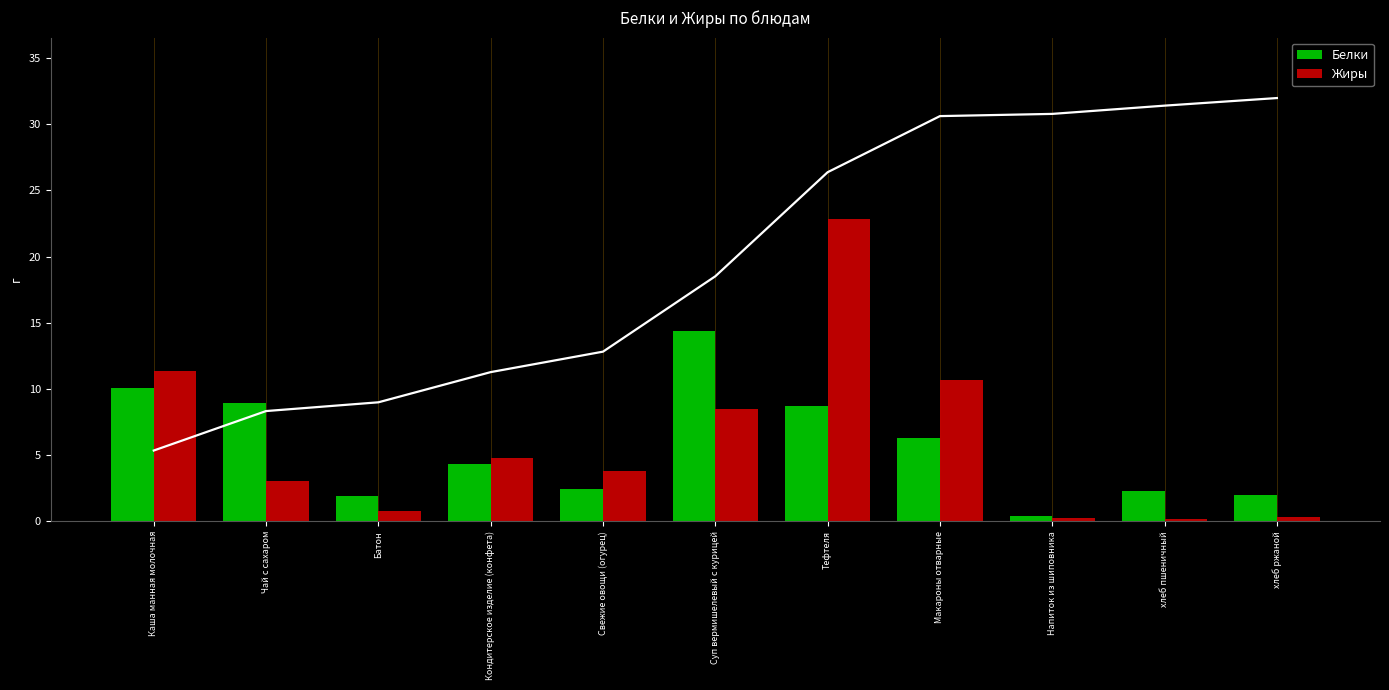

Which series has the largest range (max minus min)?

Жиры